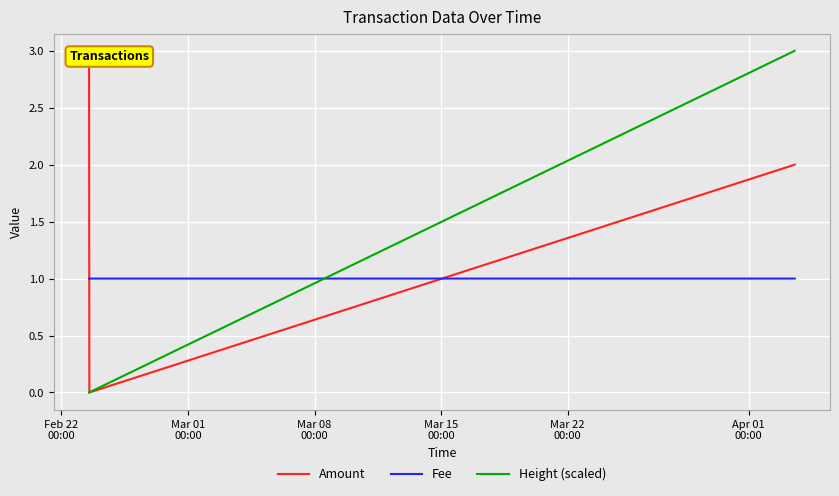

What is the minimum value for Fee?

1.0